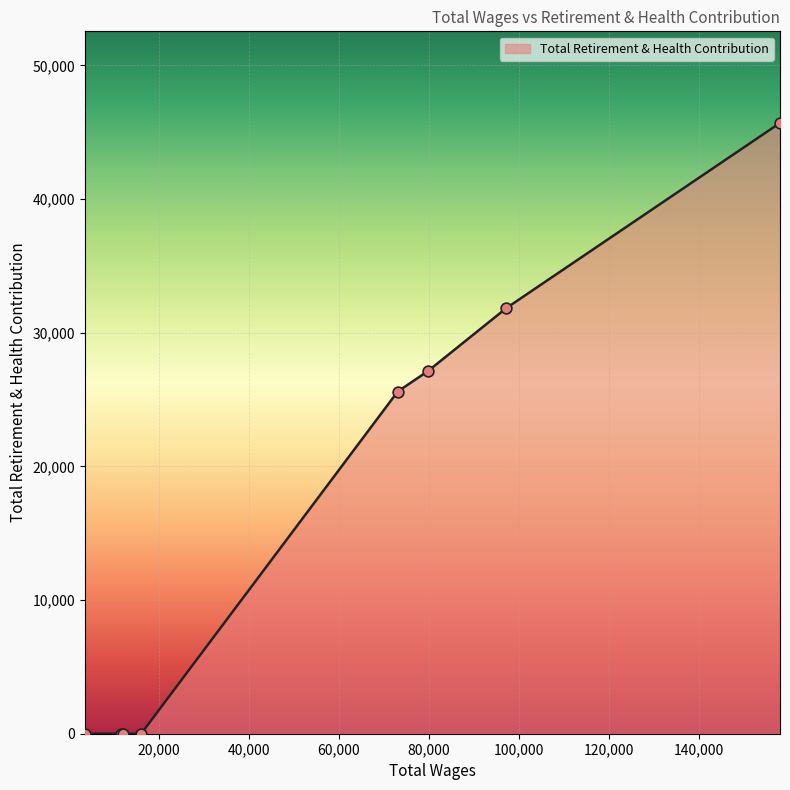

What is the difference between the second highest and minimum values?

31852